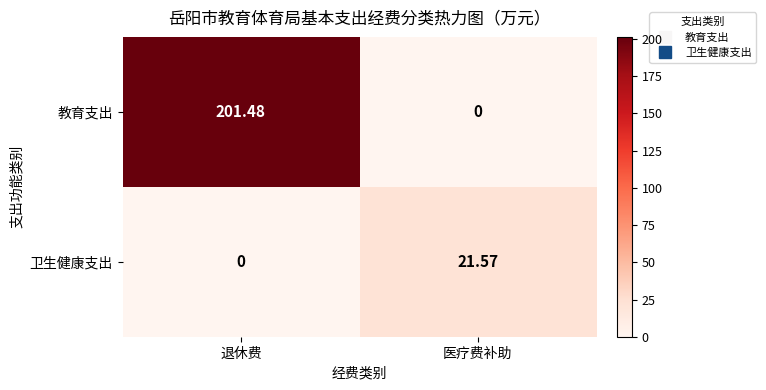

Count the number of data series in this chart.

2